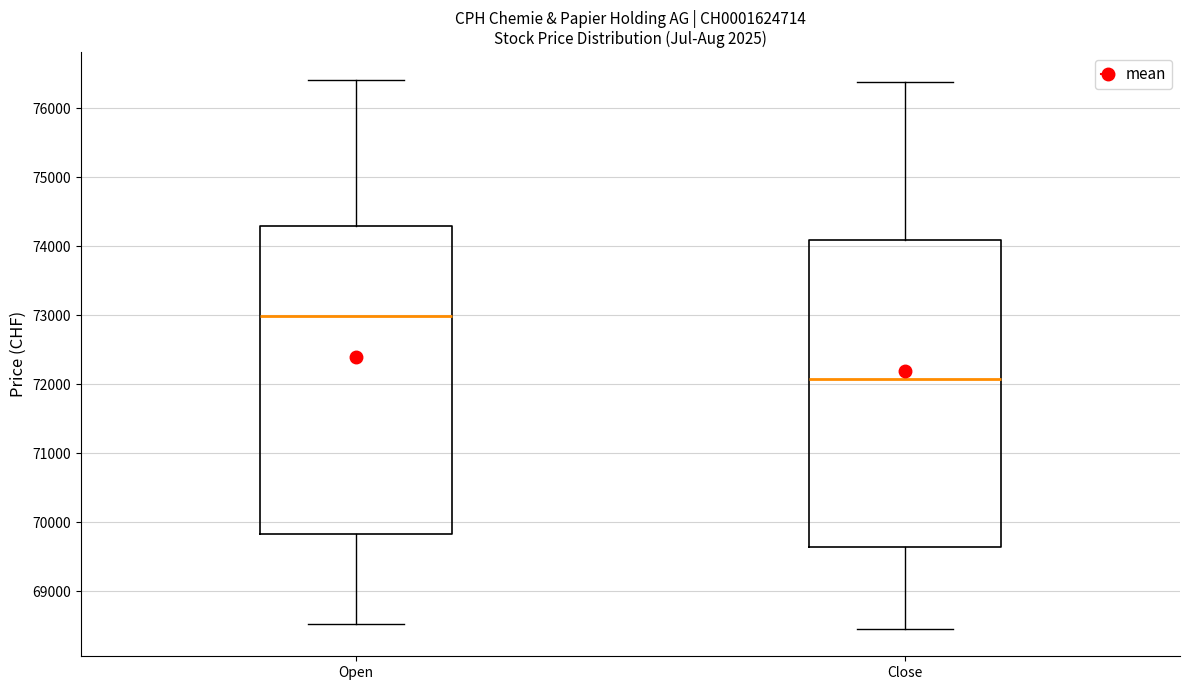

Reading left to right, read every box against the y-axis: the position of its median line, the range the box covers, and the ends of its whiskers. The values are not printed on the chart, so give them approximately, as read against the axis.

Open: median 73000, box 69800 to 74300, whiskers 68500 to 76400
Close: median 72100, box 69600 to 74100, whiskers 68500 to 76400